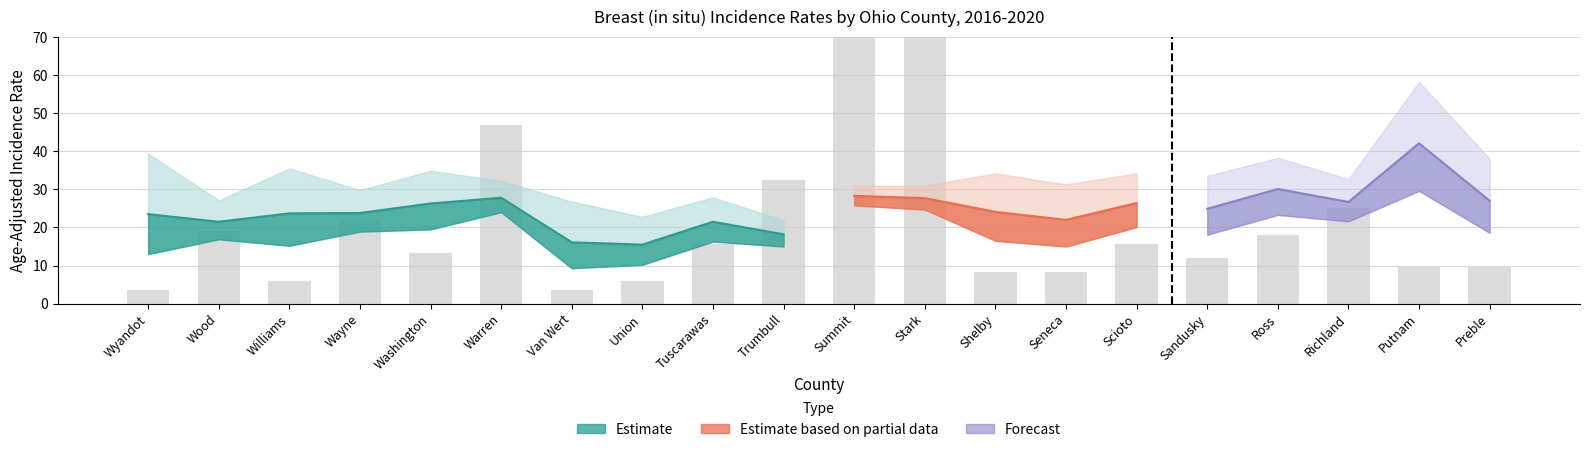

The Avg Annual Count series shows 3.6 at Shelby. True or false?

False